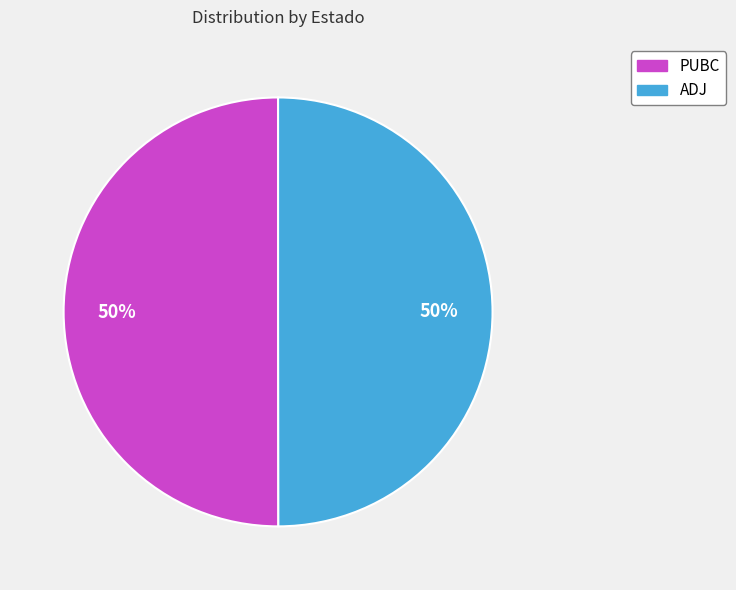

True or false: PUBC accounts for 50% of the total.

True